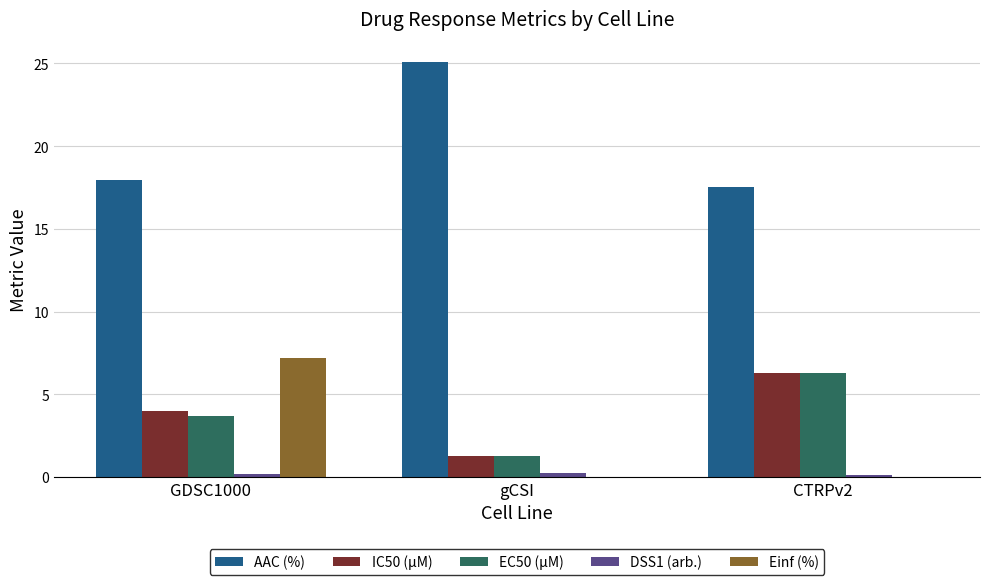

What is the greatest value displayed?

25.1